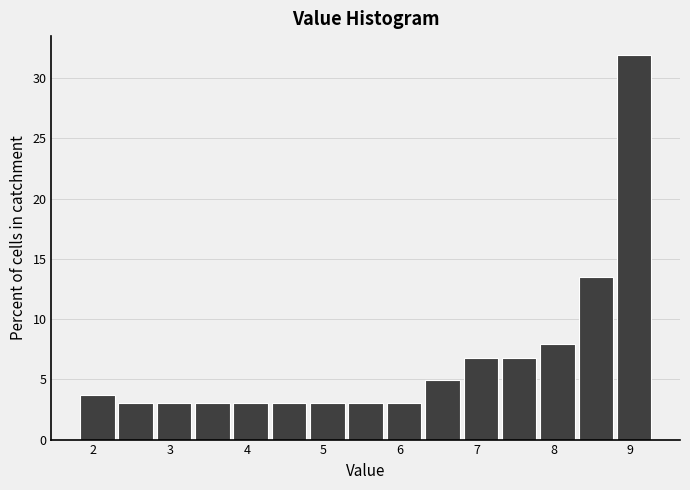

How tall is the bar that spans 4.3 to 4.8 on the x-axis? The values are not printed on the chart, so give them approximately, as read against the axis.

3.0